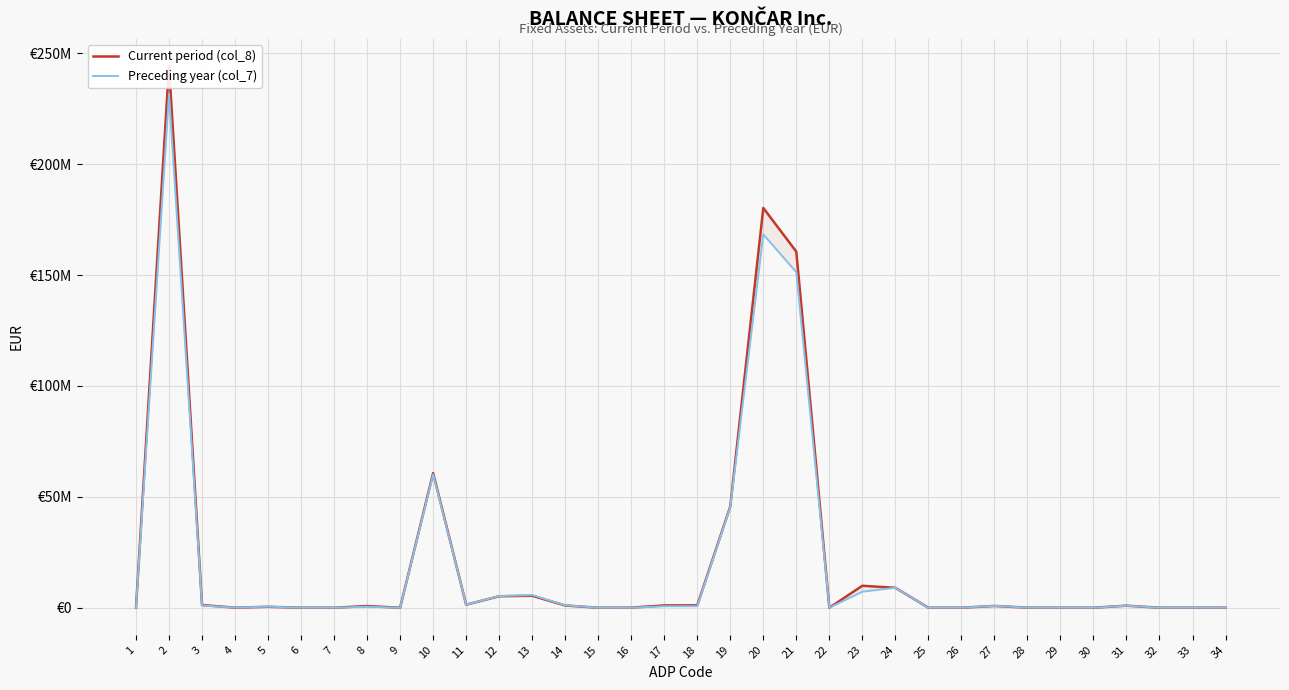

What is the difference between the Current period (col_8) values at 14 and 7?

1005479